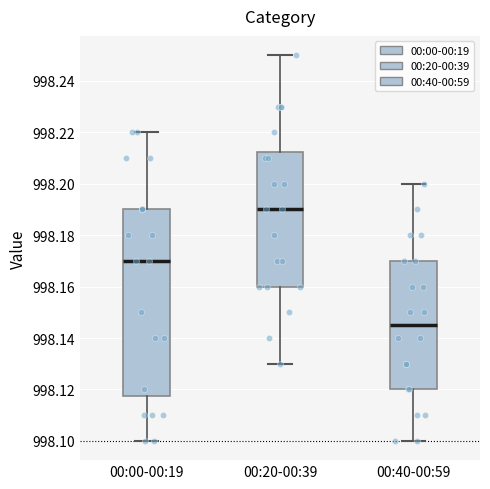

Where does the lower whisker of the box for 00:40-00:59 end on the y-axis? The values are not printed on the chart, so give them approximately, as read against the axis.

998.100